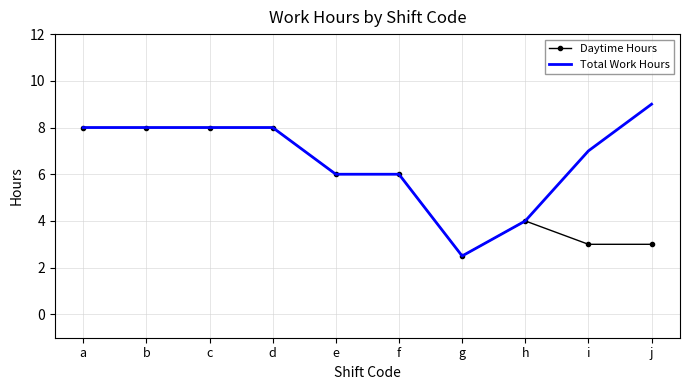

The value of Total Work Hours at b is 8.0. True or false?

True